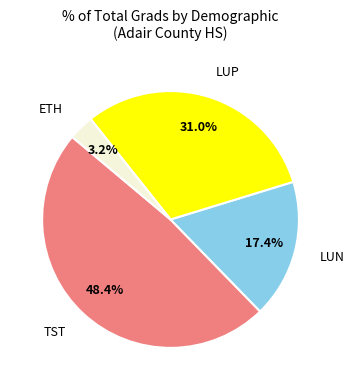

How many segments does this pie chart have?

4